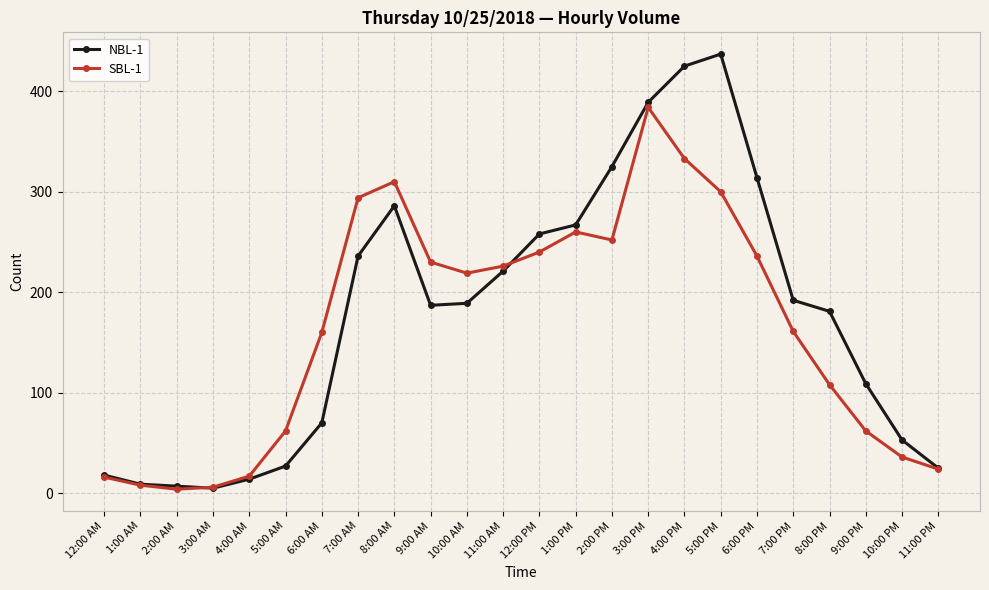

List the series in order of their overall mean, highest first.

NBL-1, SBL-1